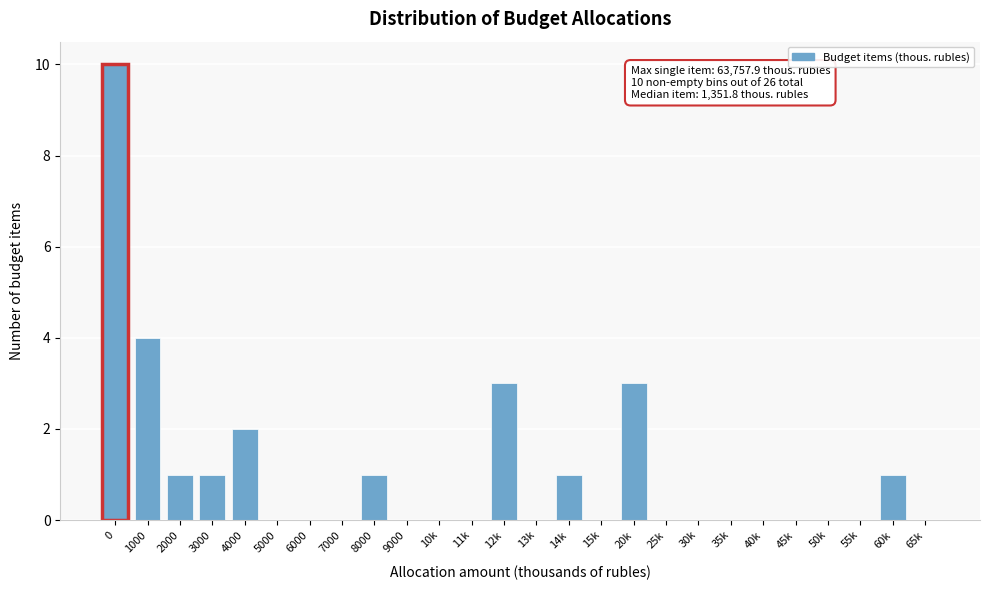

Reading right to left, list all the values displayed in this chart.

65k=0	60k=1	55k=0	50k=0	45k=0	40k=0	35k=0	30k=0	25k=0	20k=3	15k=0	14k=1	13k=0	12k=3	11k=0	10k=0	9000=0	8000=1	7000=0	6000=0	5000=0	4000=2	3000=1	2000=1	1000=4	0=10